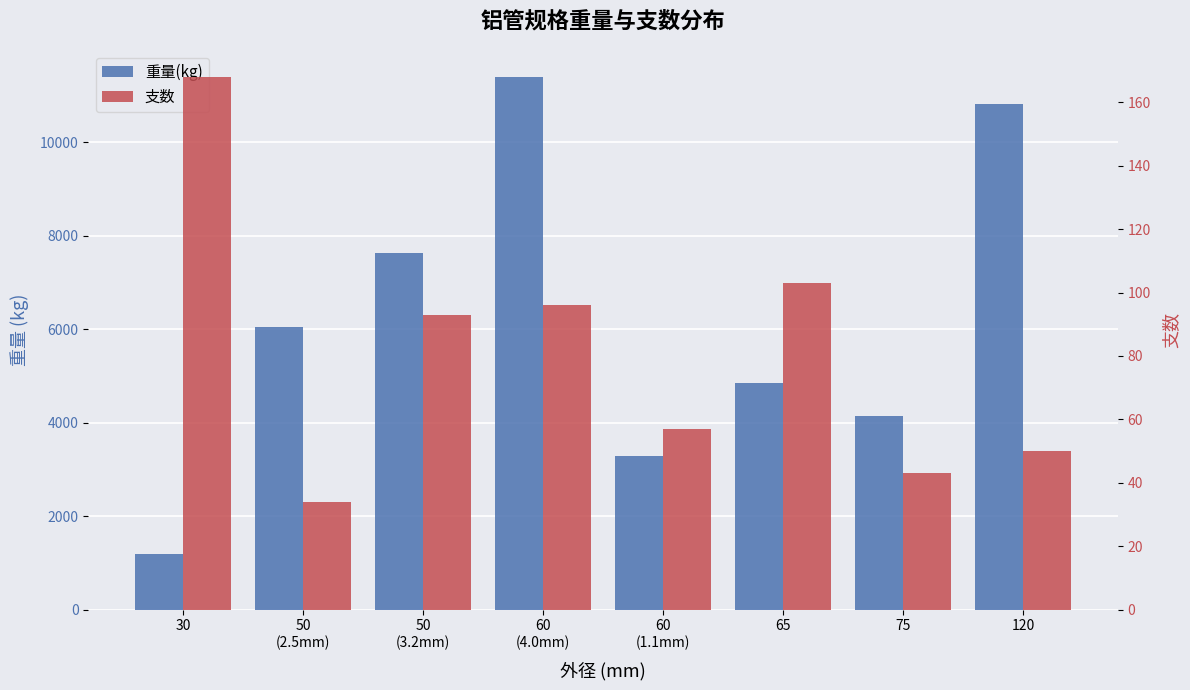

Where is 支数 nearest to the value 101?

65